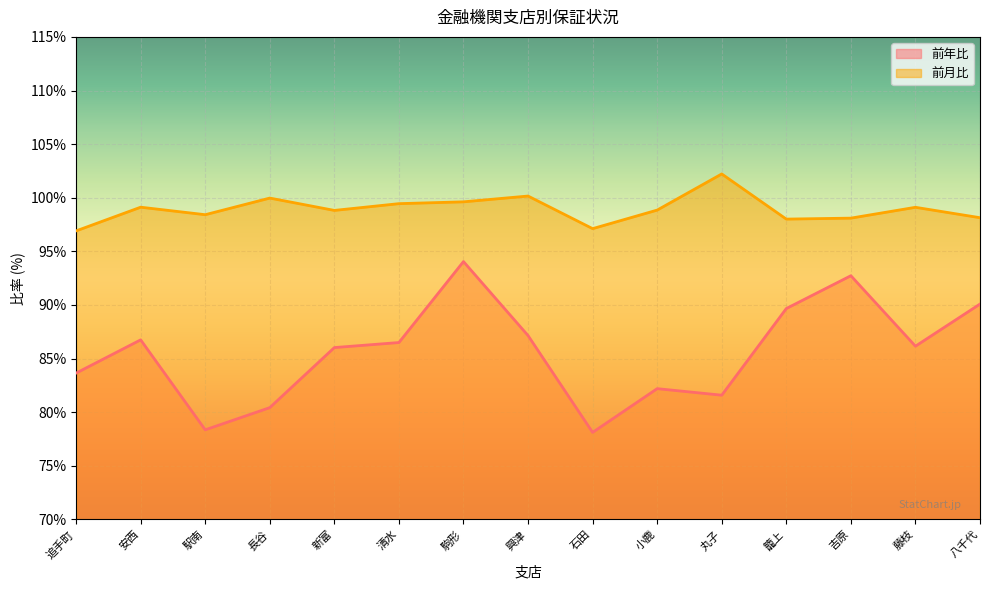

At which category is the sum across all series the highest?

駒形